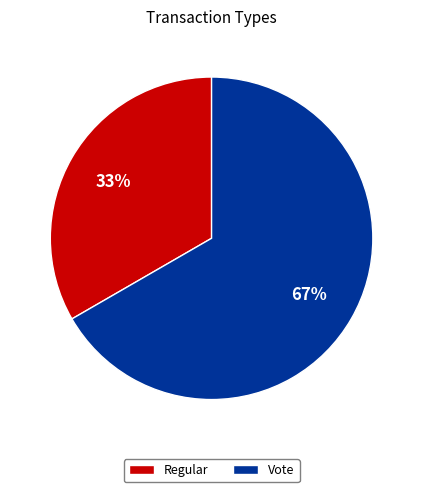

What is the largest slice in the pie chart?

Vote